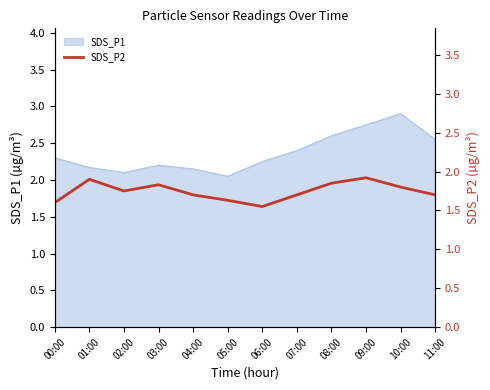

What is the label of the 12th point from the left?

11:00